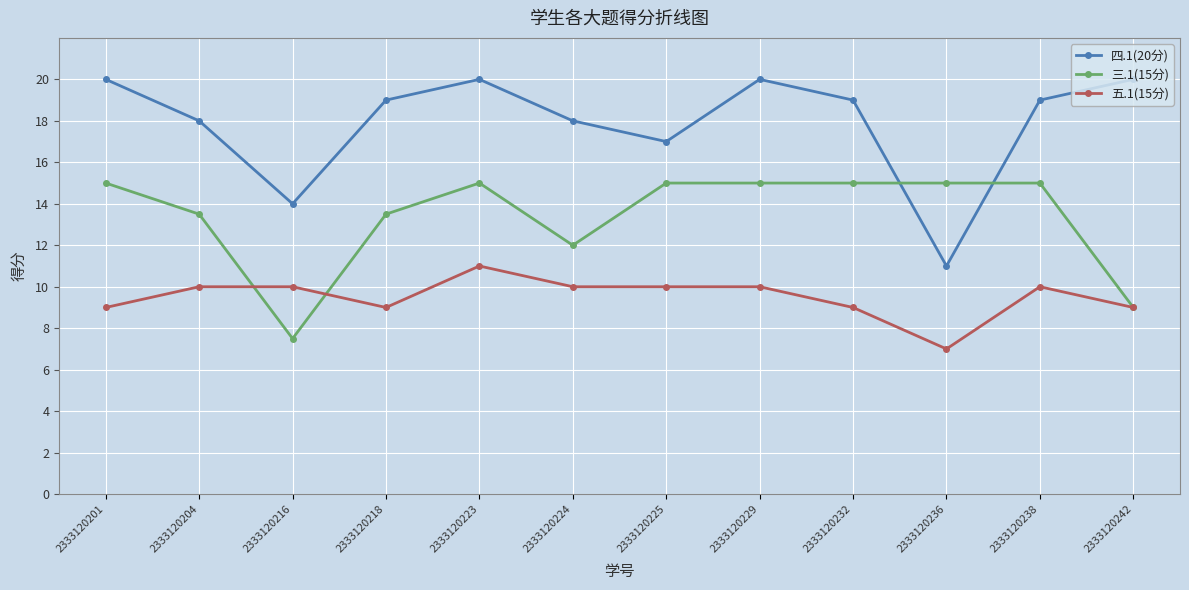

True or false: 四.1(20分) and 五.1(15分) intersect in this chart.

False